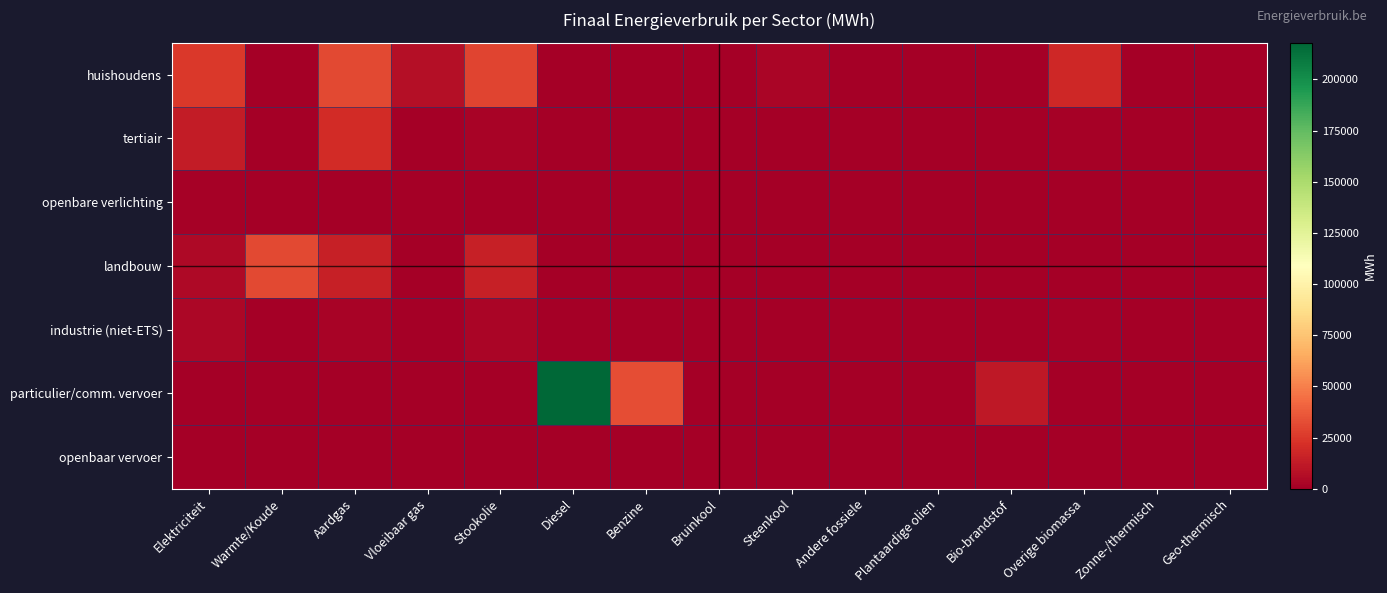

At which category is the sum across all series the highest?

Diesel